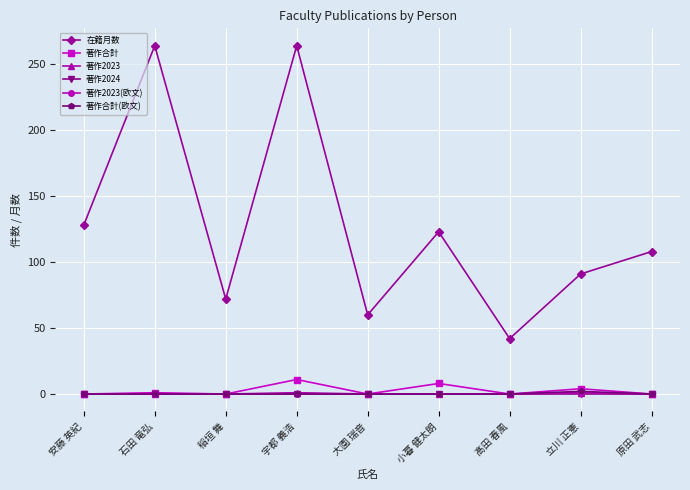

What is the maximum value shown in the chart?

264